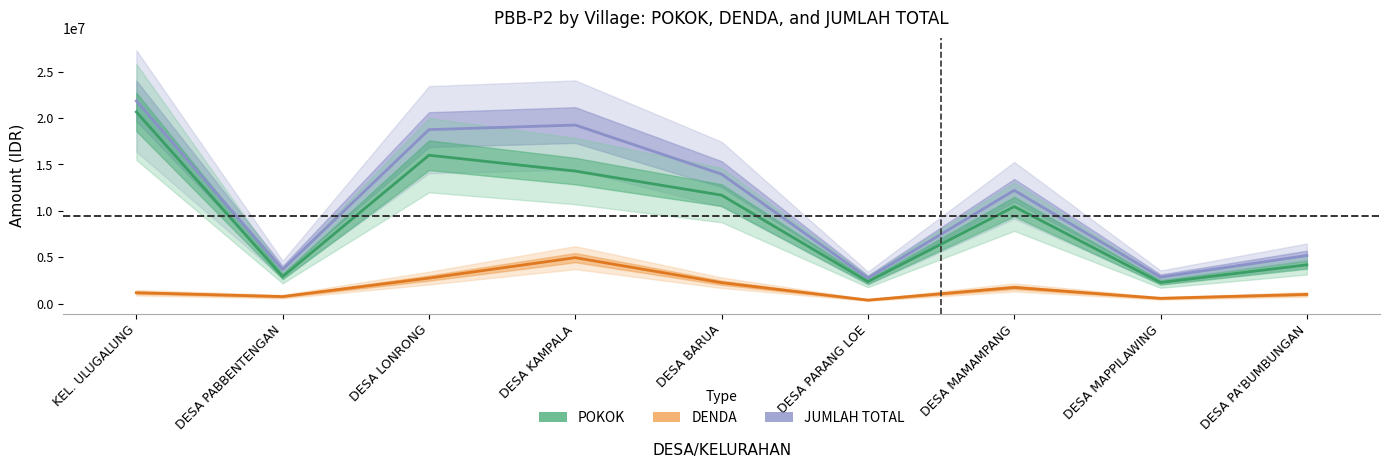

What are all the series names shown in the legend?

JUMLAH TOTAL, POKOK, DENDA